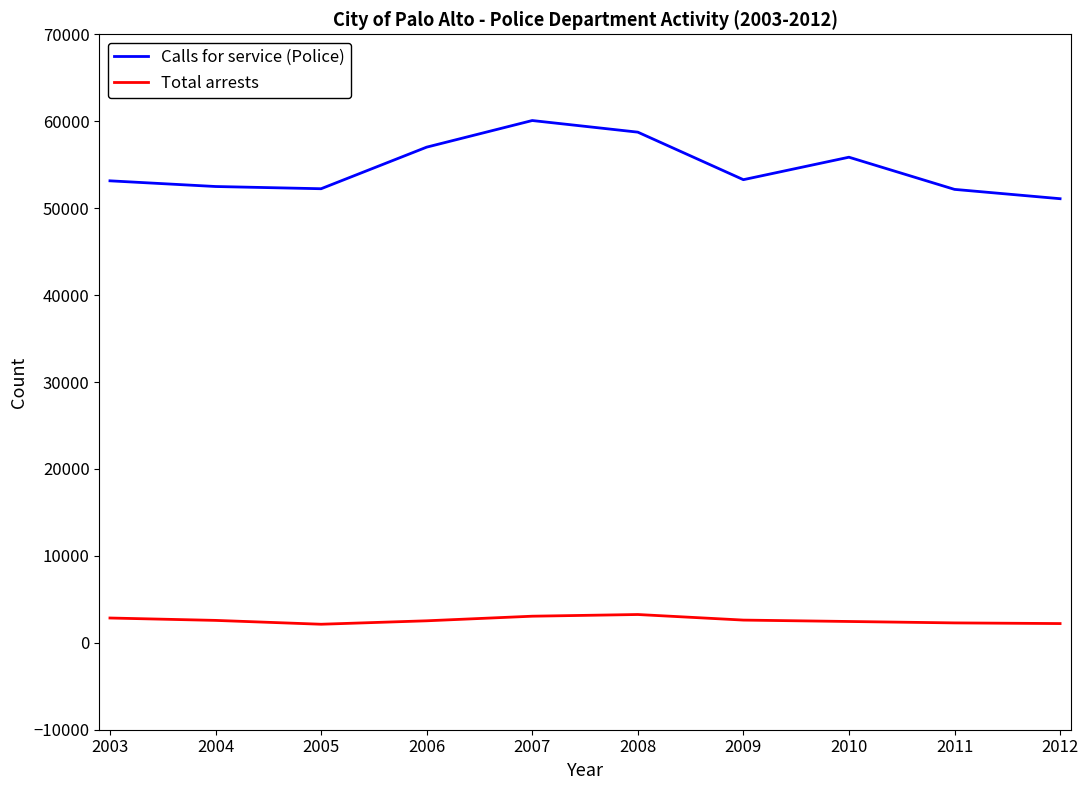

Which series has the largest total across all categories?

Calls for service (Police)